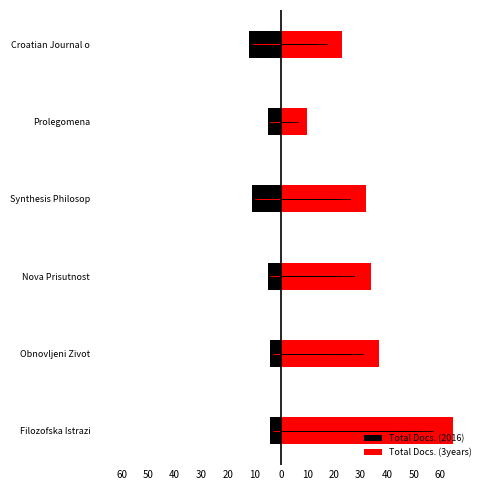

Which series has the widest spread of values?

Total Docs. (3years)